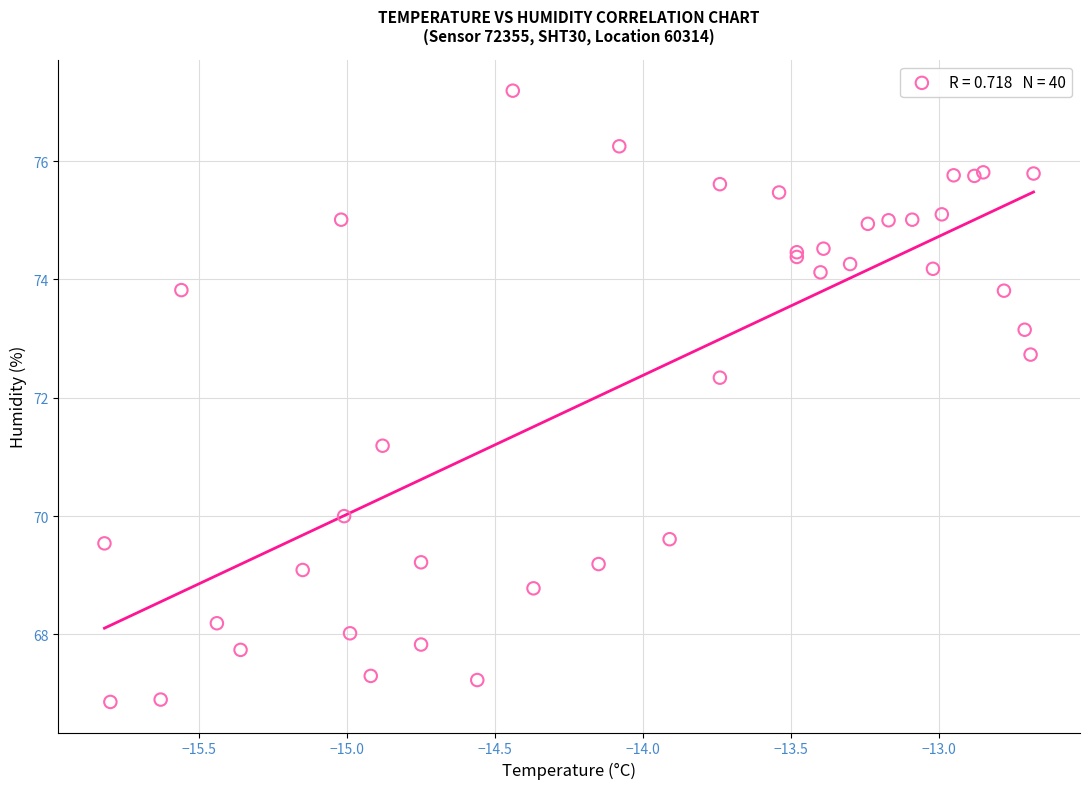

What Y value in the scatter plot is closest to 72?

72.3